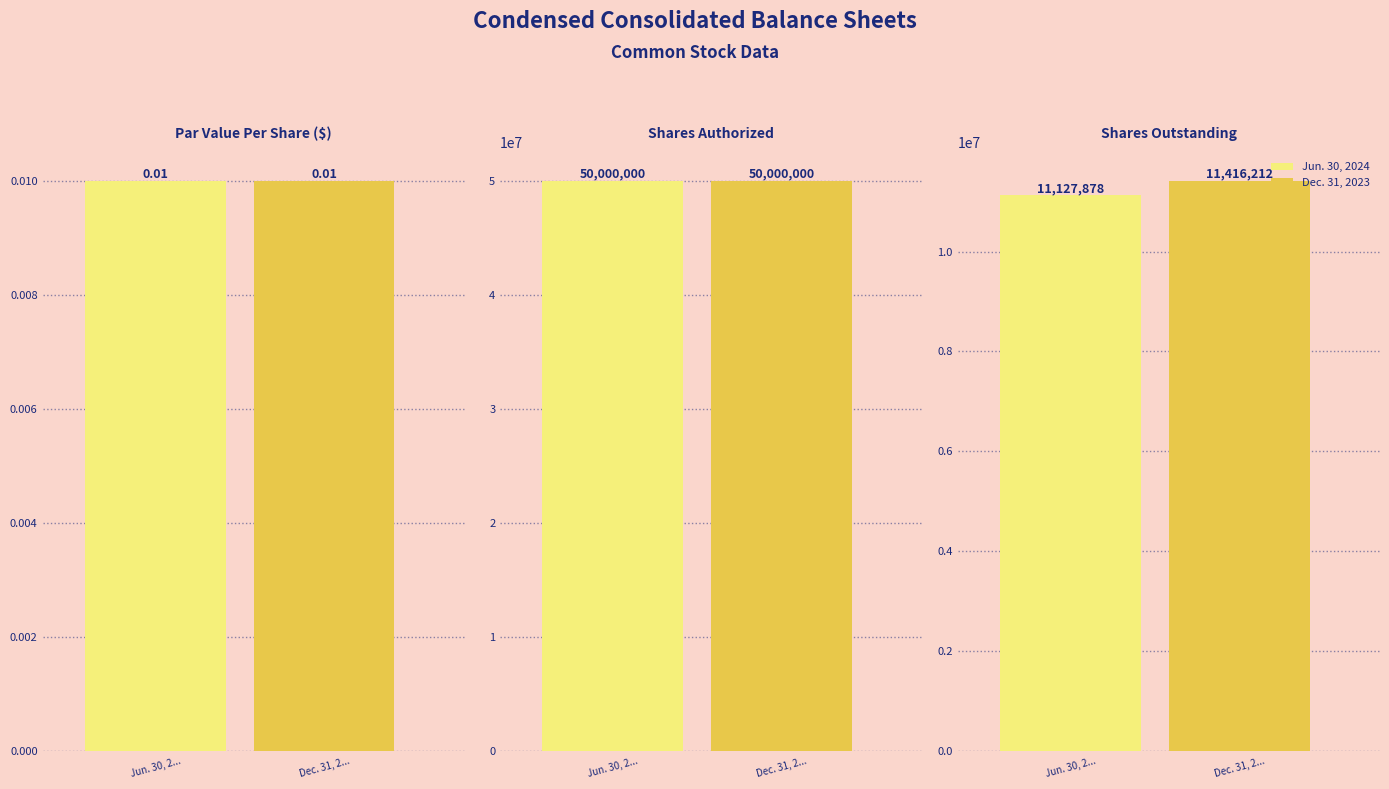

Is it true that Dec. 31, 2023 equals 0.0 at Par Value Per Share ($)?

True